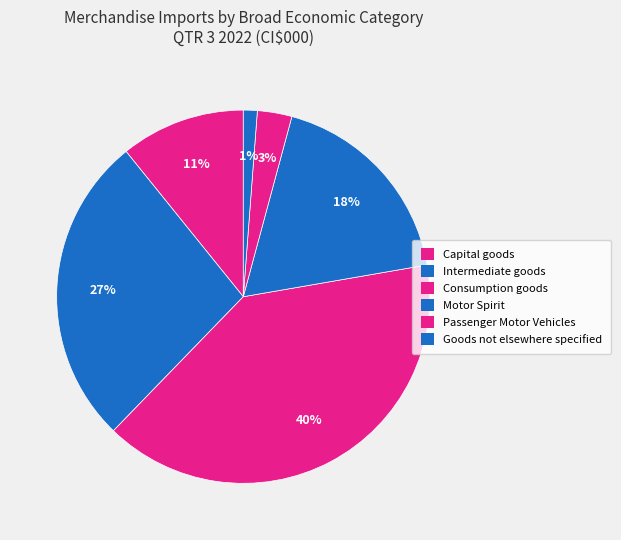

To the nearest percent, what is the difference between the Passenger Motor Vehicles and Consumption goods slice percentages?

37%